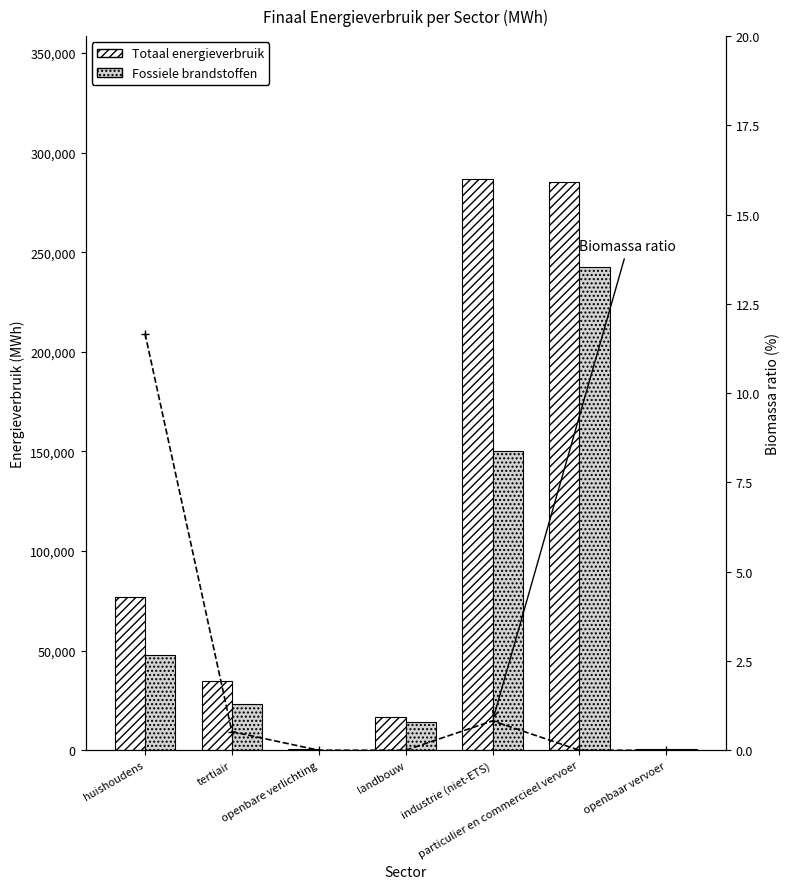

What is the difference between the second highest and second lowest values in the Fossiele brandstoffen series?

149541.9